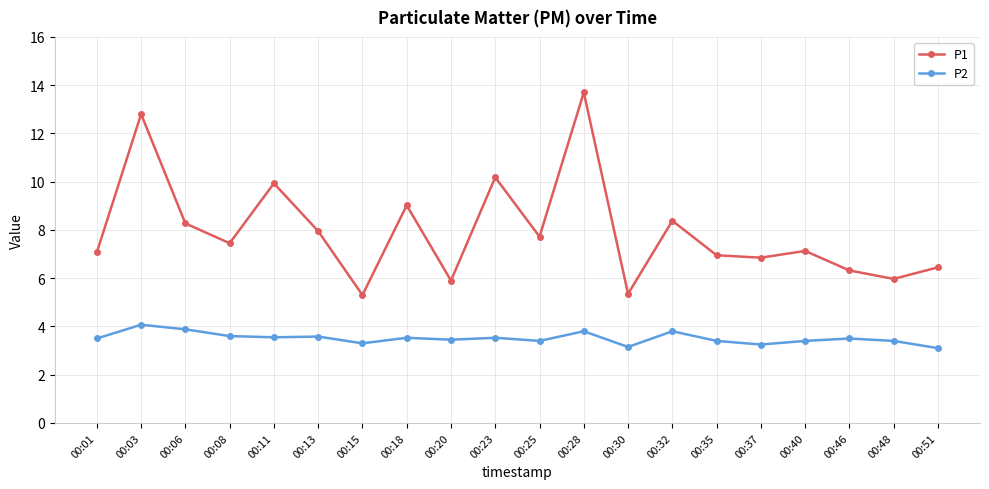

What is the value of the P2 point at the 2nd from the left?

4.1